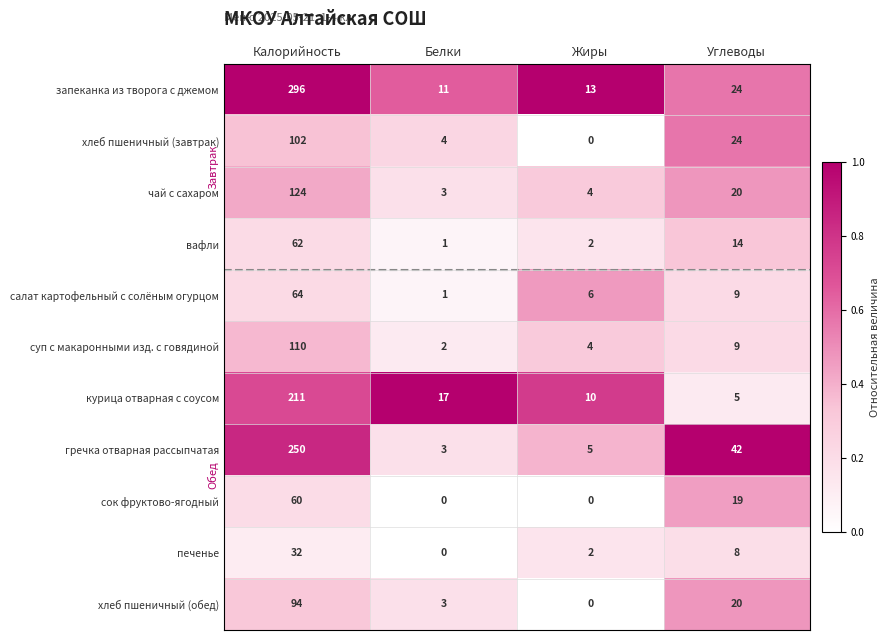

What is the difference between the maximum and minimum values in the хлеб пшеничный (завтрак) series?

102